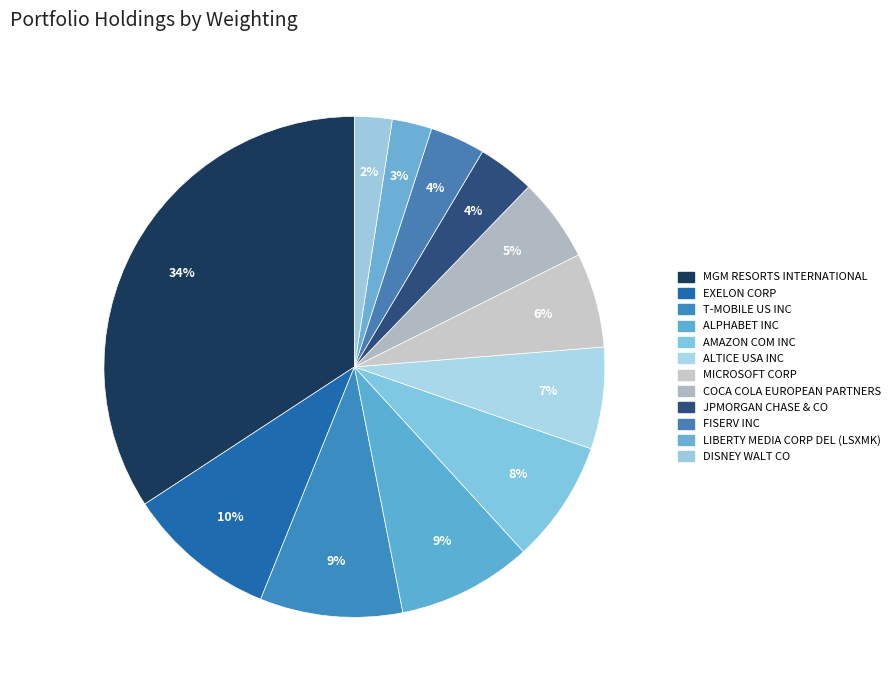

Count the number of slices in the pie.

12